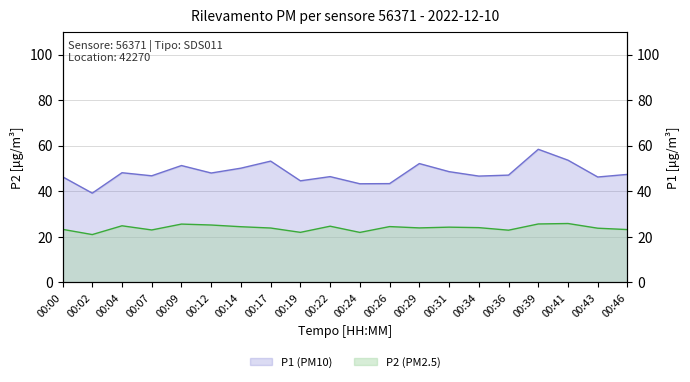

Between 00:24 and 00:41, which is larger?

00:41